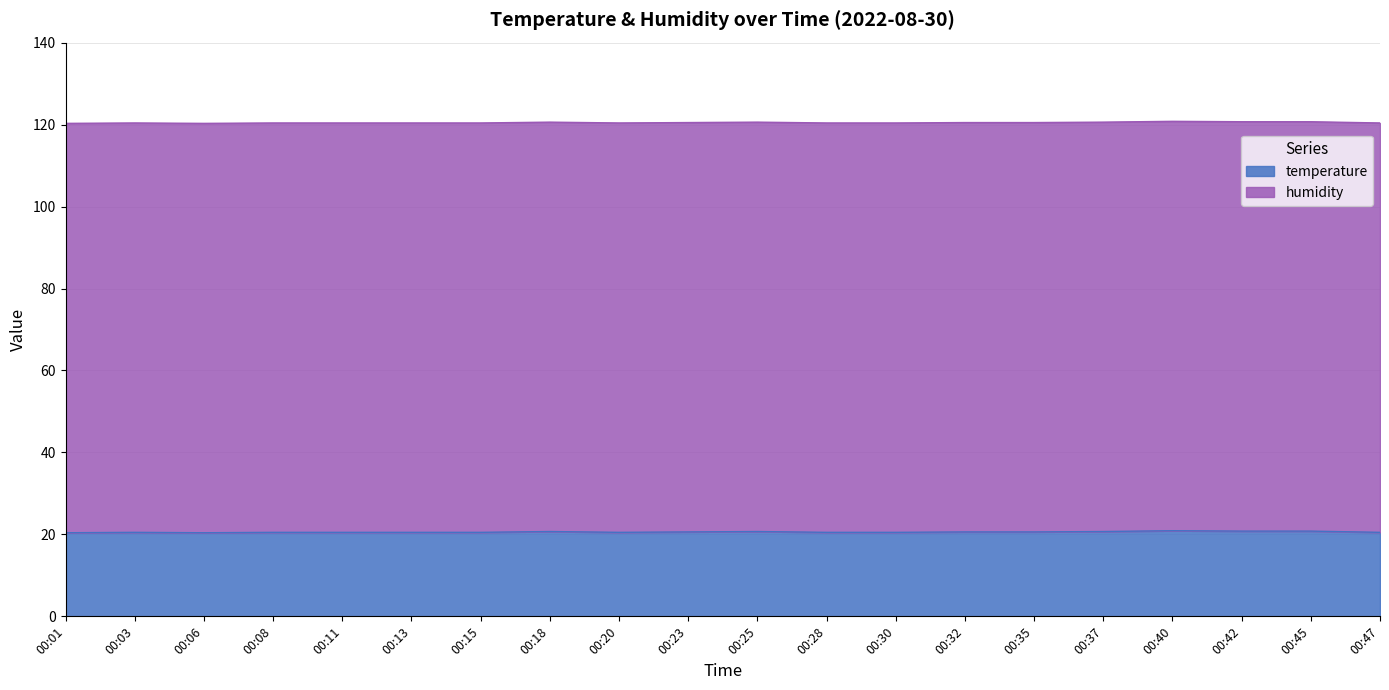

Where is the first local minimum?

00:06